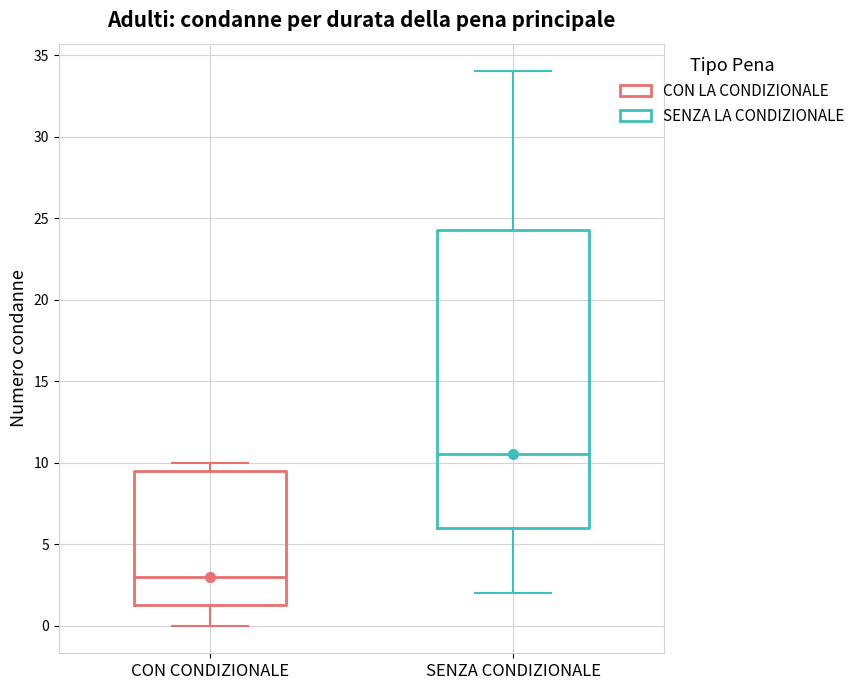

Which box is the tallest, from its lower edge to its upper edge?

SENZA CONDIZIONALE